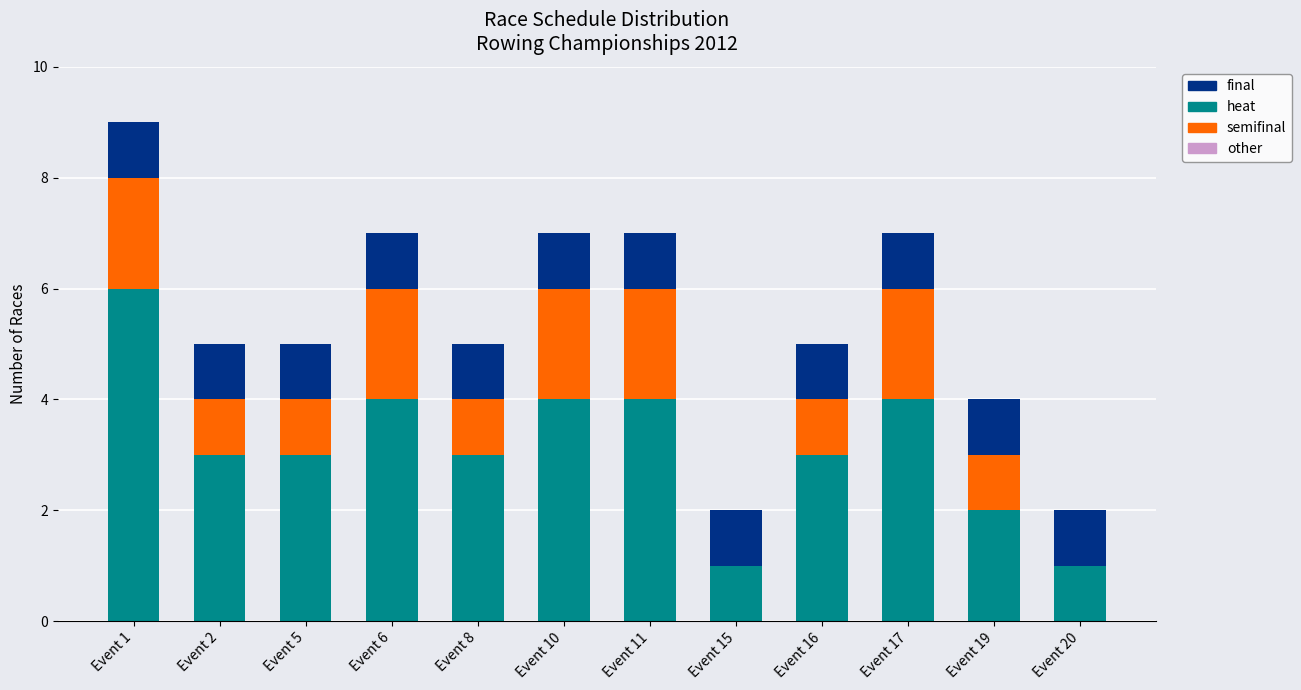

At which category is the sum across all series the highest?

Event 1